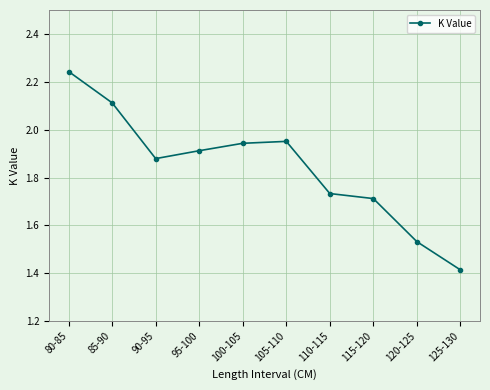

What position from the left is 95-100?

4